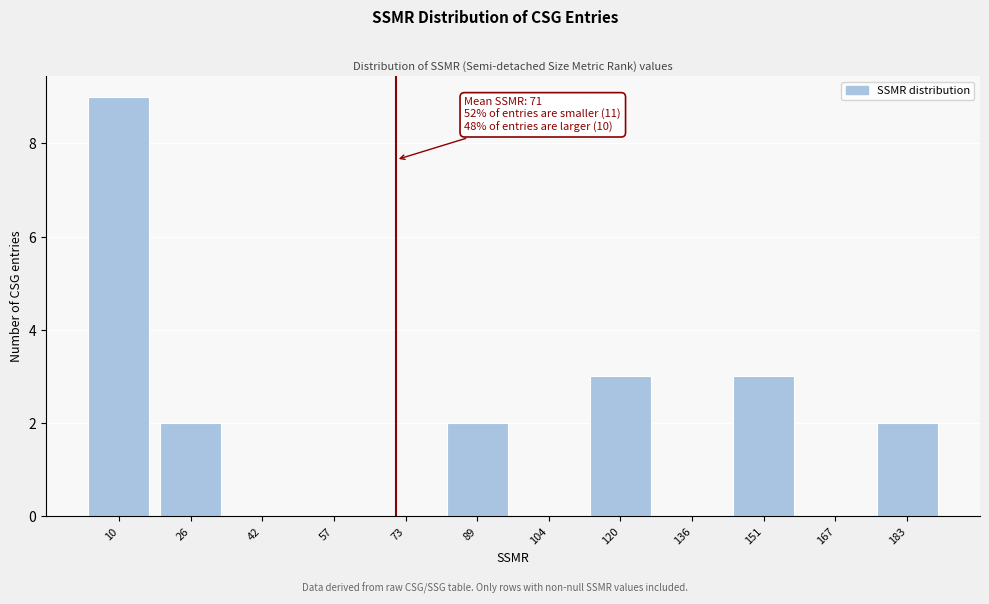

Which range on the x-axis has the tallest bar?

4 to 18